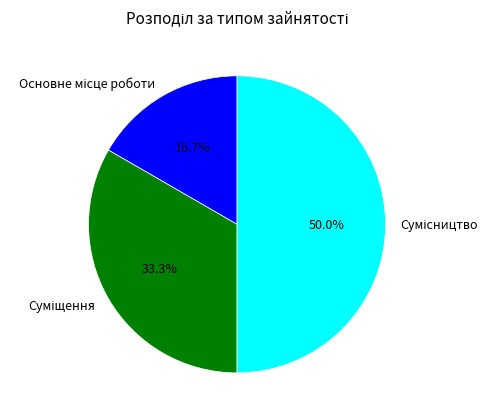

Rank the categories by value from highest to lowest.

Сумісництво, Суміщення, Основне місце роботи